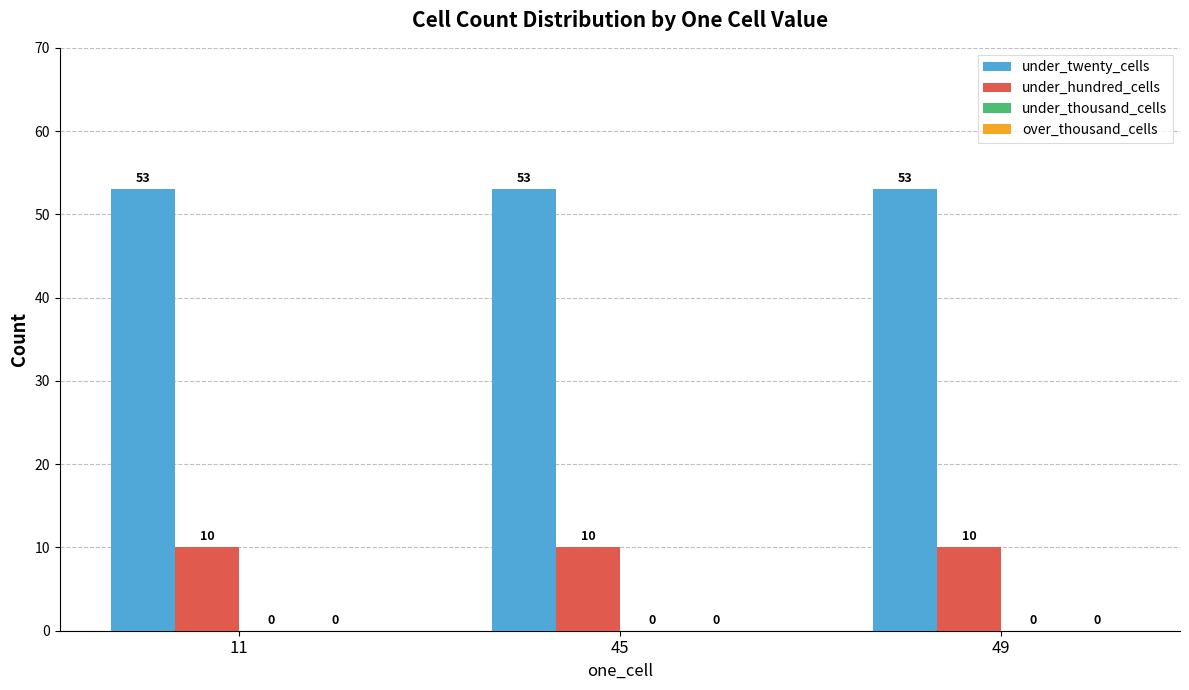

What is the difference between the highest and lowest values at 45?

43